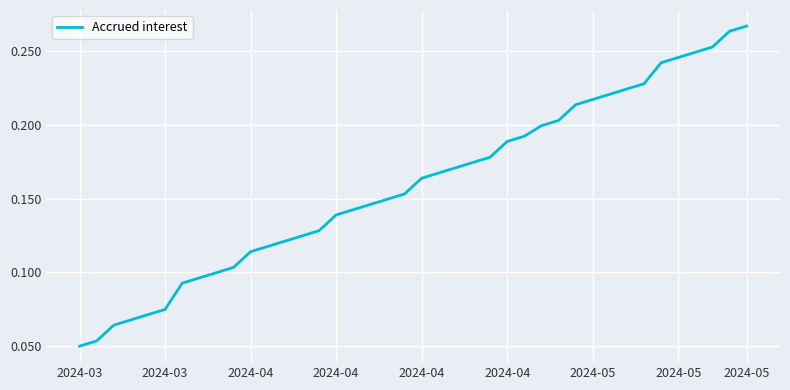

True or false: the data has more than 1 interior local peaks.

False